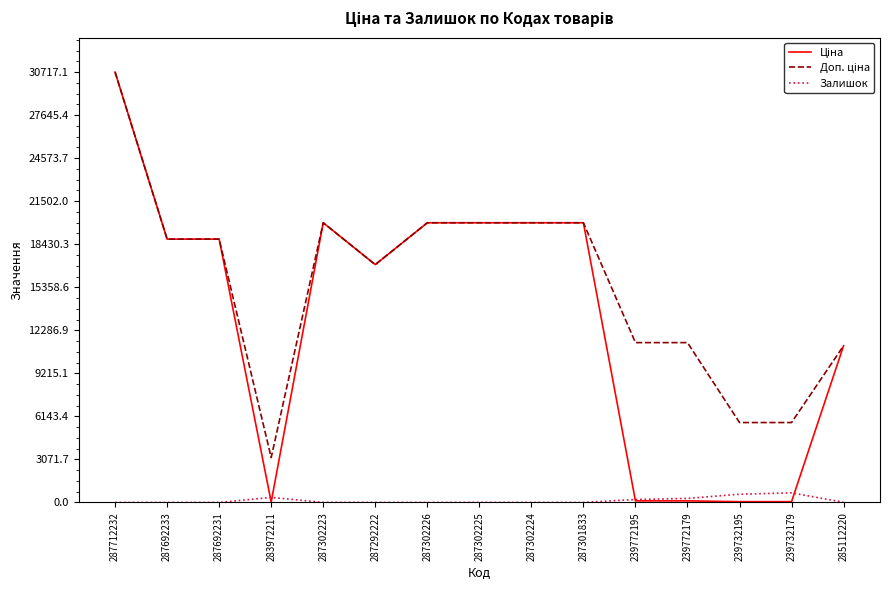

True or false: Залишок has a value of 686.0 at 239732179.

True